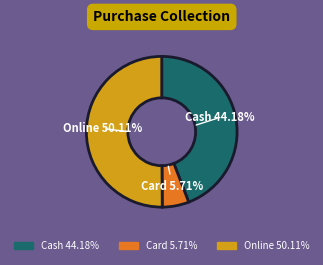

Which slice is the smallest?

Card